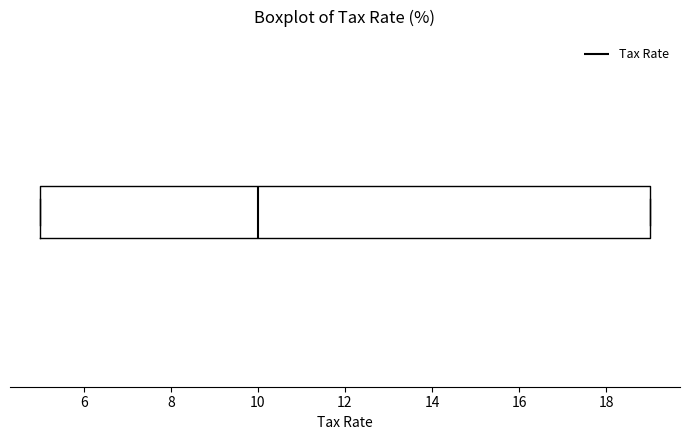

Read this box plot against the x-axis: the position of the median line, the range covered by the box, and the ends of both whiskers. The values are not printed on the chart, so give them approximately, as read against the axis.

median 10, box 5 to 19, whiskers 5 to 19